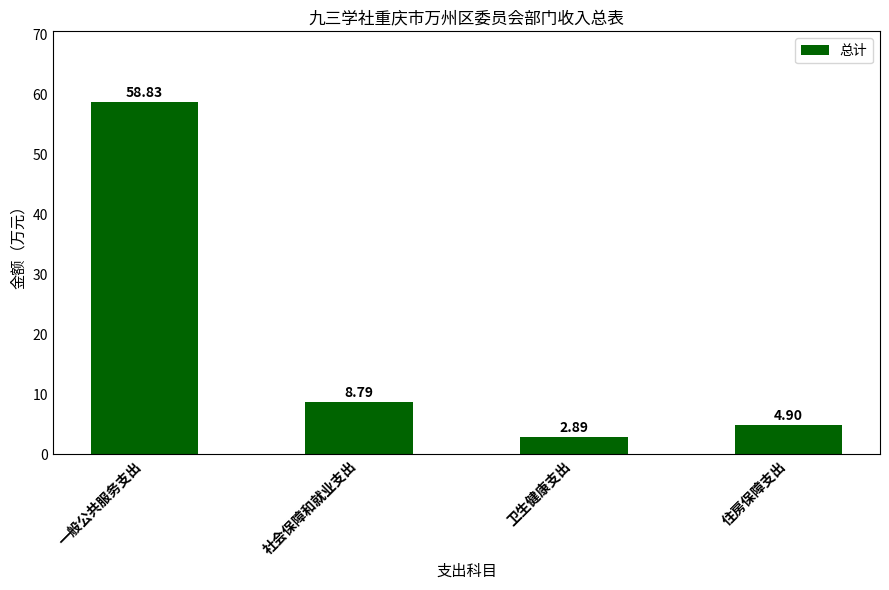

What is the label of the 2nd bar from the left?

社会保障和就业支出